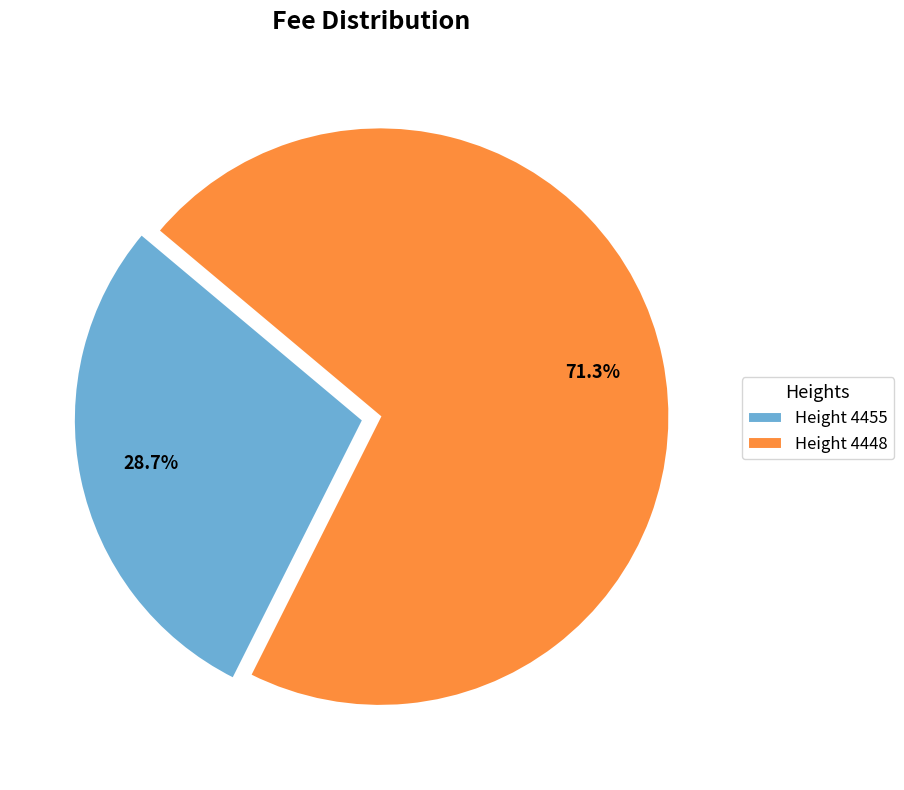

Does any single category account for the majority?

Yes